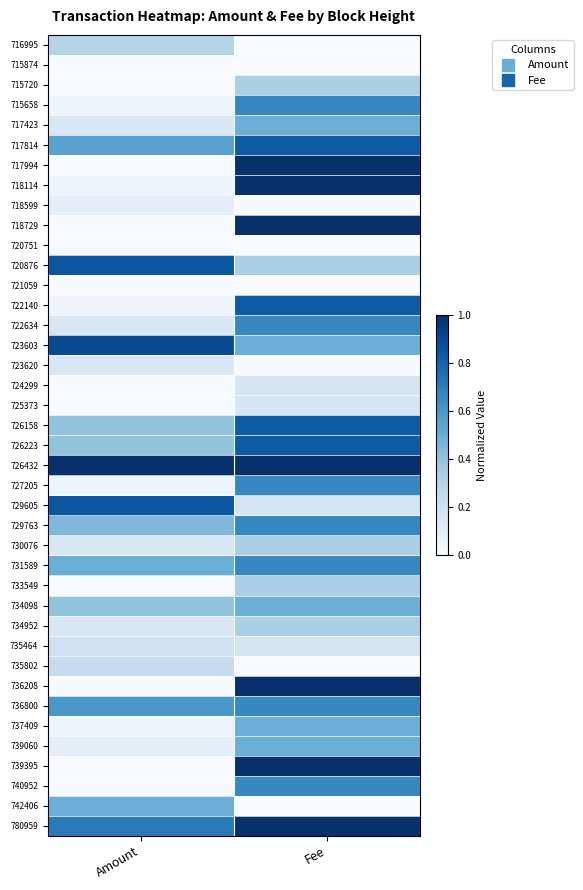

At which category is the sum across all series the highest?

Fee